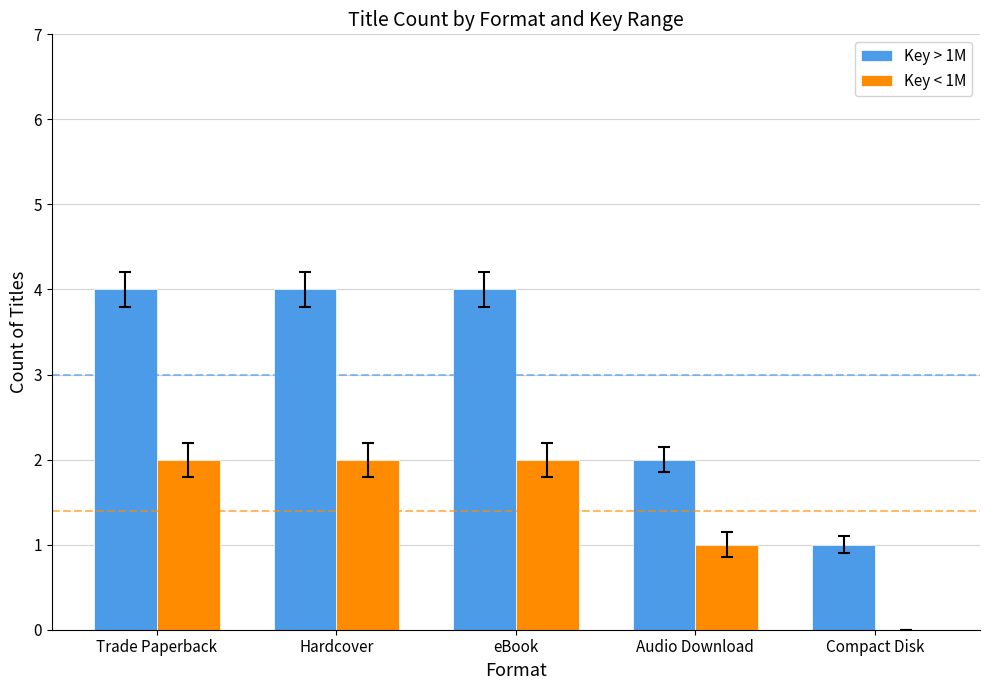

Is it true that Key > 1M equals 1 at Compact Disk?

True